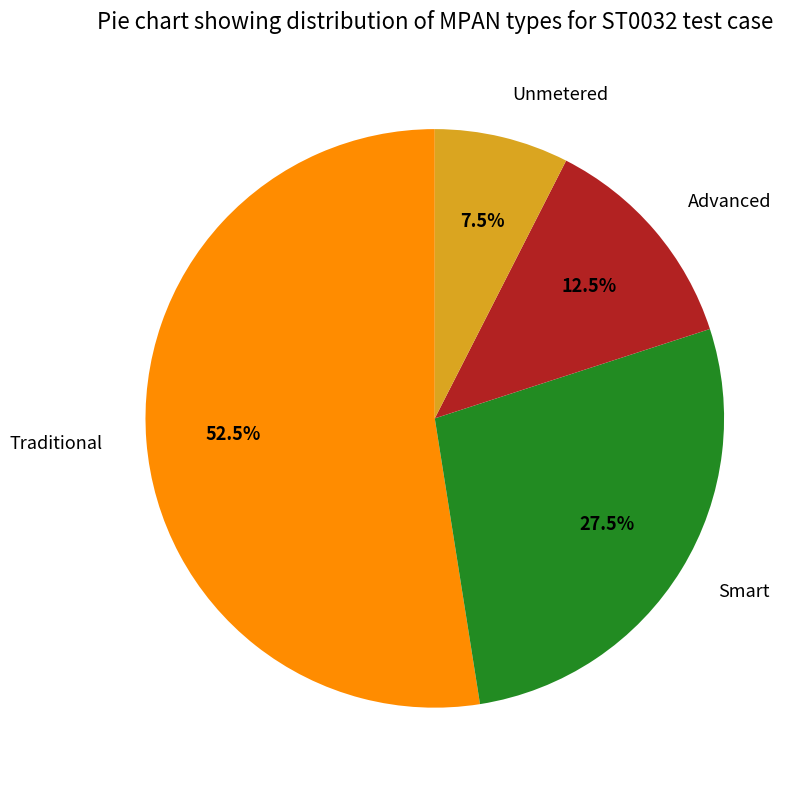

Is it true that Unmetered is 20% of the pie?

False